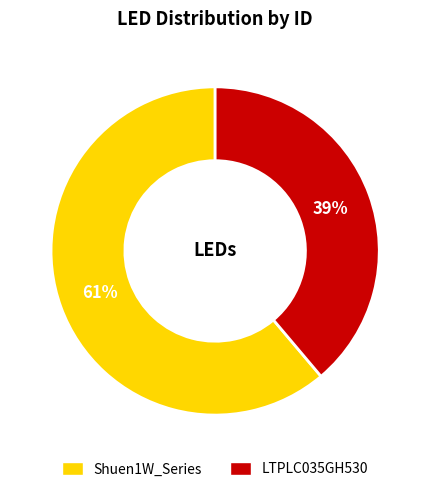

Do LTPLC035GH530 and Shuen1W_Series together represent more than half of the pie?

Yes